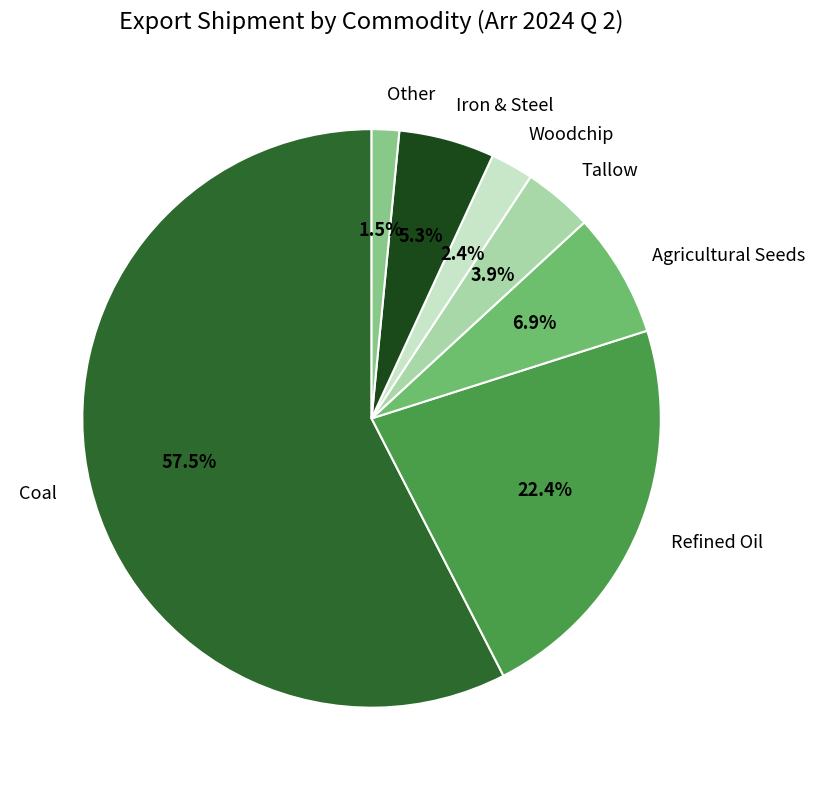

Rank the categories by value from highest to lowest.

Coal, Refined Oil, Agricultural Seeds, Iron & Steel, Tallow, Woodchip, Other